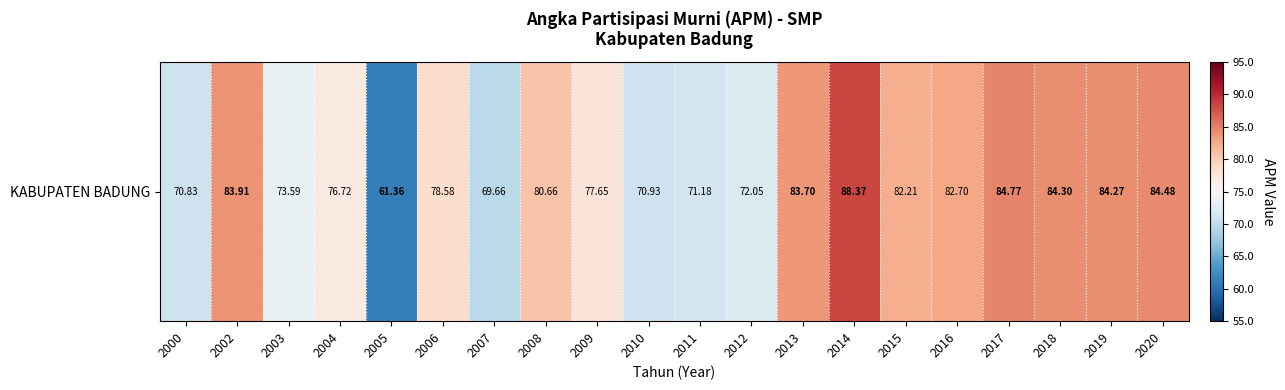

What is the change in value from 2003 to 2008?

+7.1